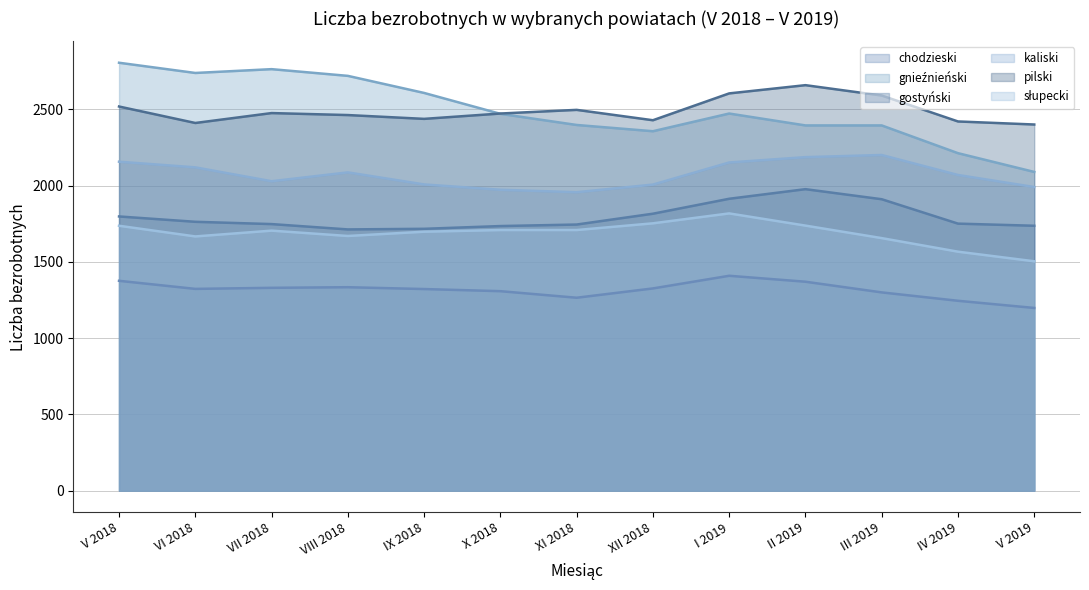

At how many categories does at least one series exceed 2421?

11